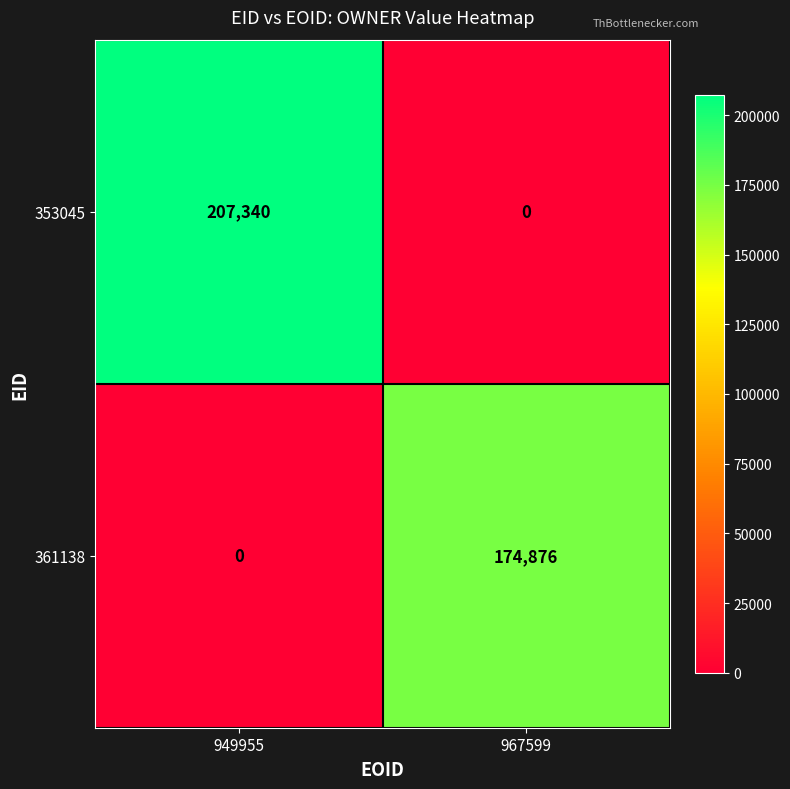

Reading left to right, list all the values displayed in this chart.

353045: 207340	0
361138: 0	174876